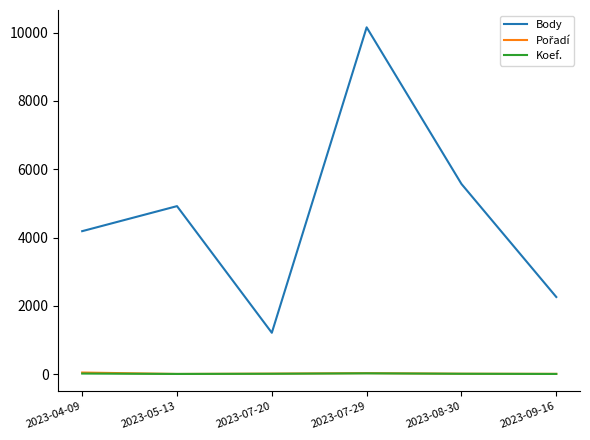

The value of Body at 2023-08-30 is 5570. True or false?

True